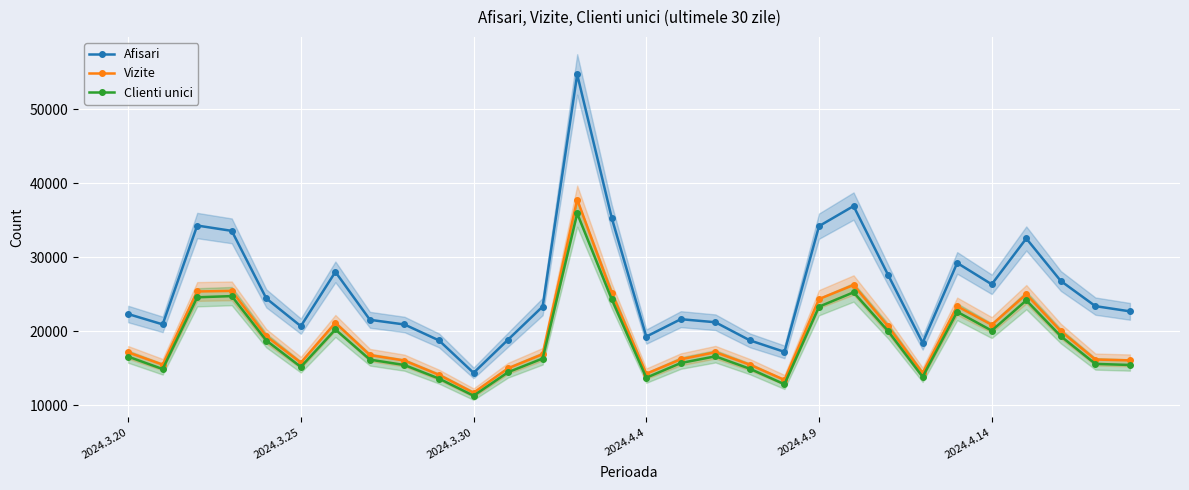

Does the chart display data point markers on the line(s)?

Yes